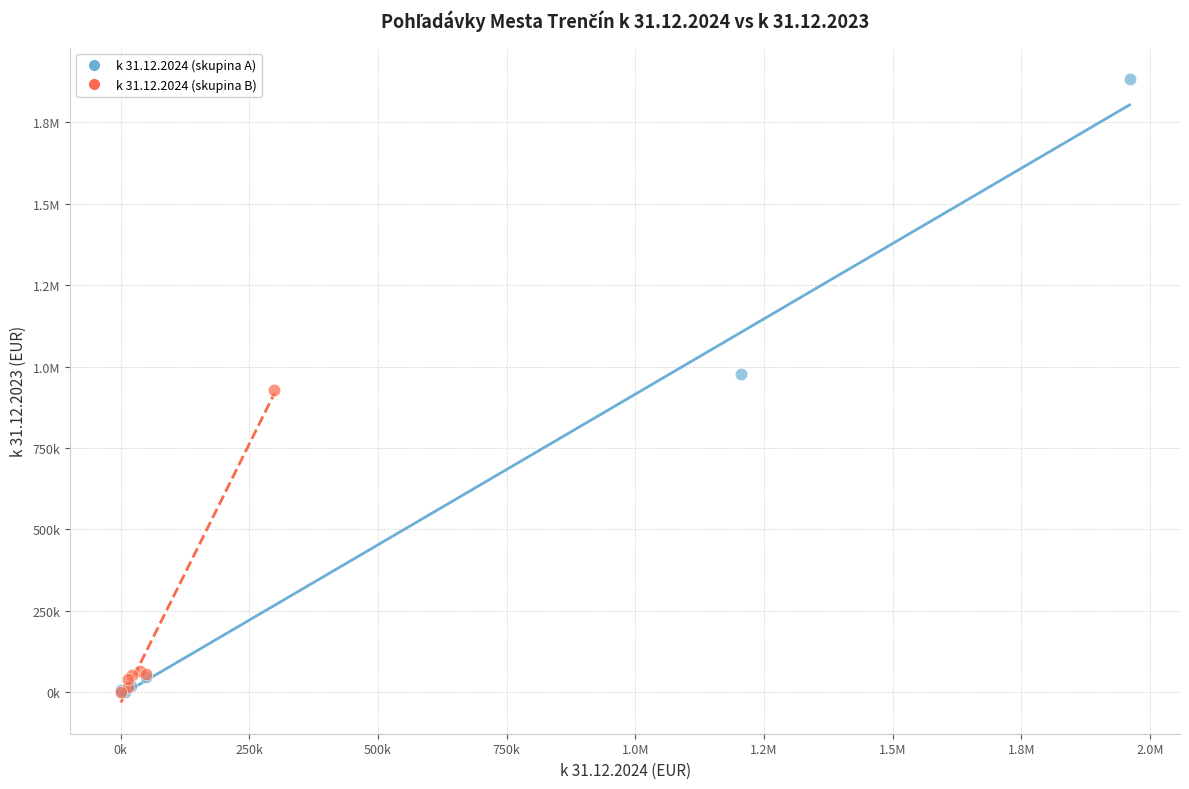

What are all the series names shown in the legend?

k 31.12.2024 (skupina A), k 31.12.2024 (skupina B)